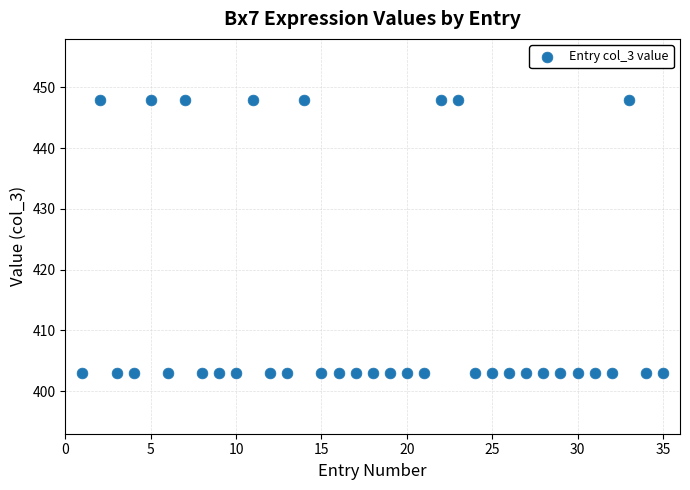

What is the range of X values (max minus min)?

34